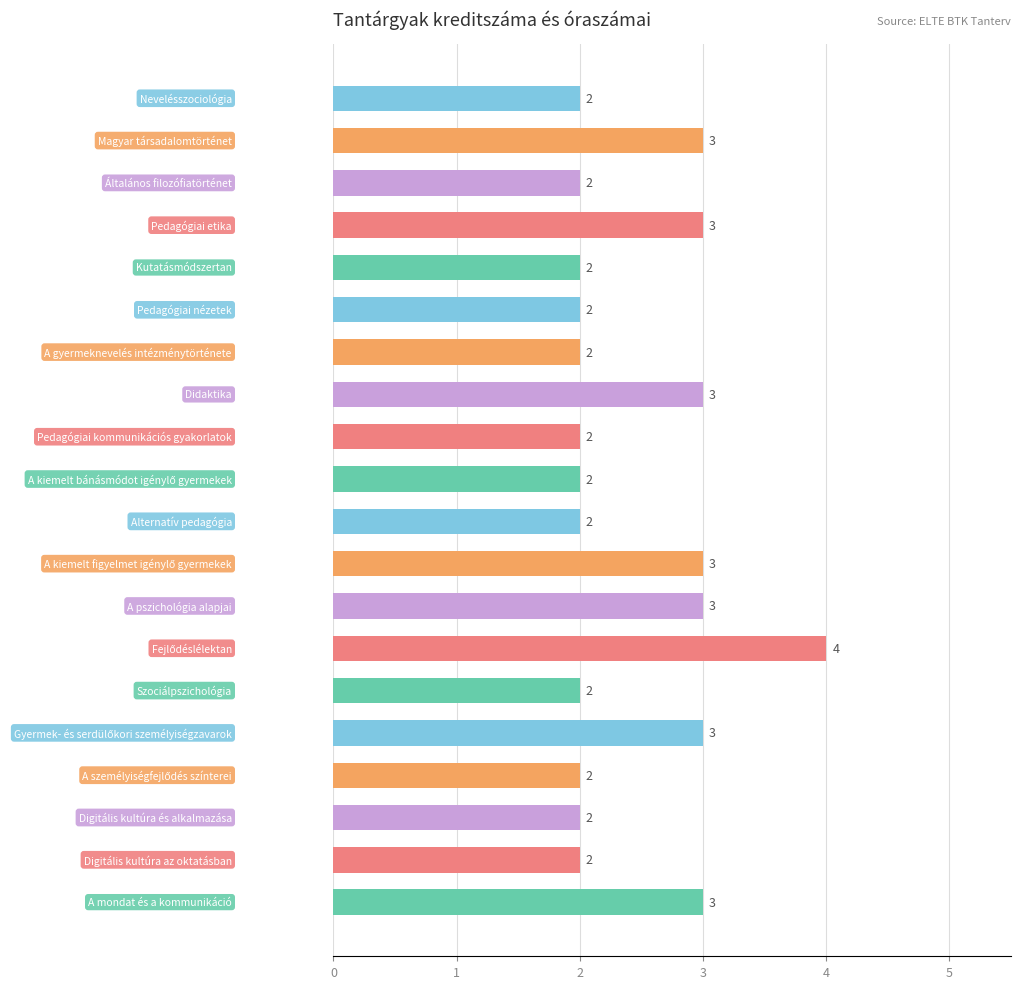

How many values are between 2 and 3?

19